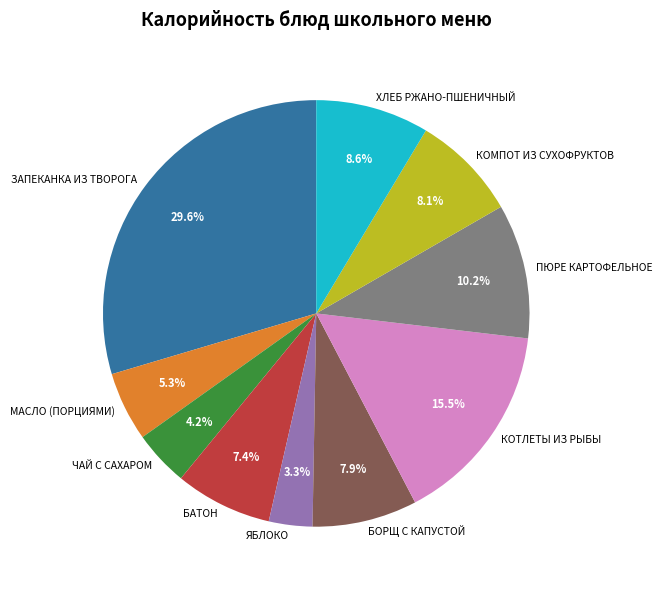

Is there any slice that represents more than half of the pie?

No